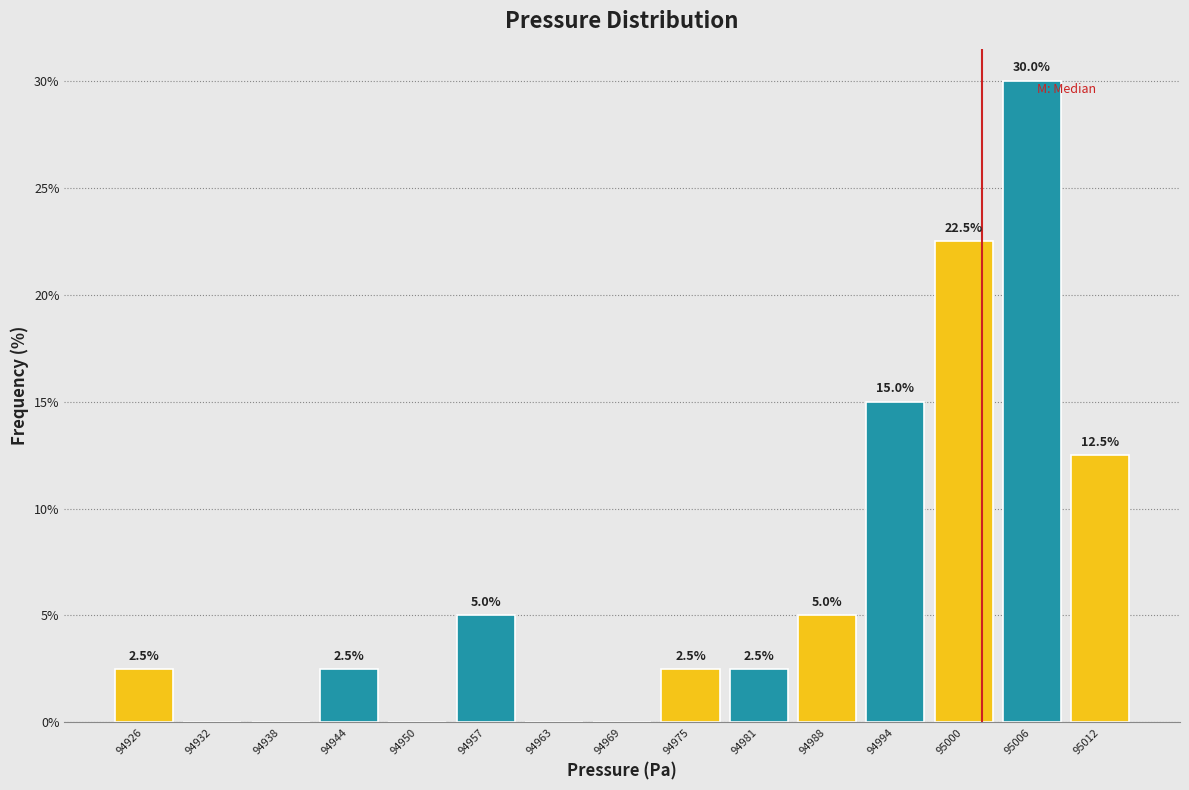

Over which range of the x-axis is the bar tallest?

95003 to 95009